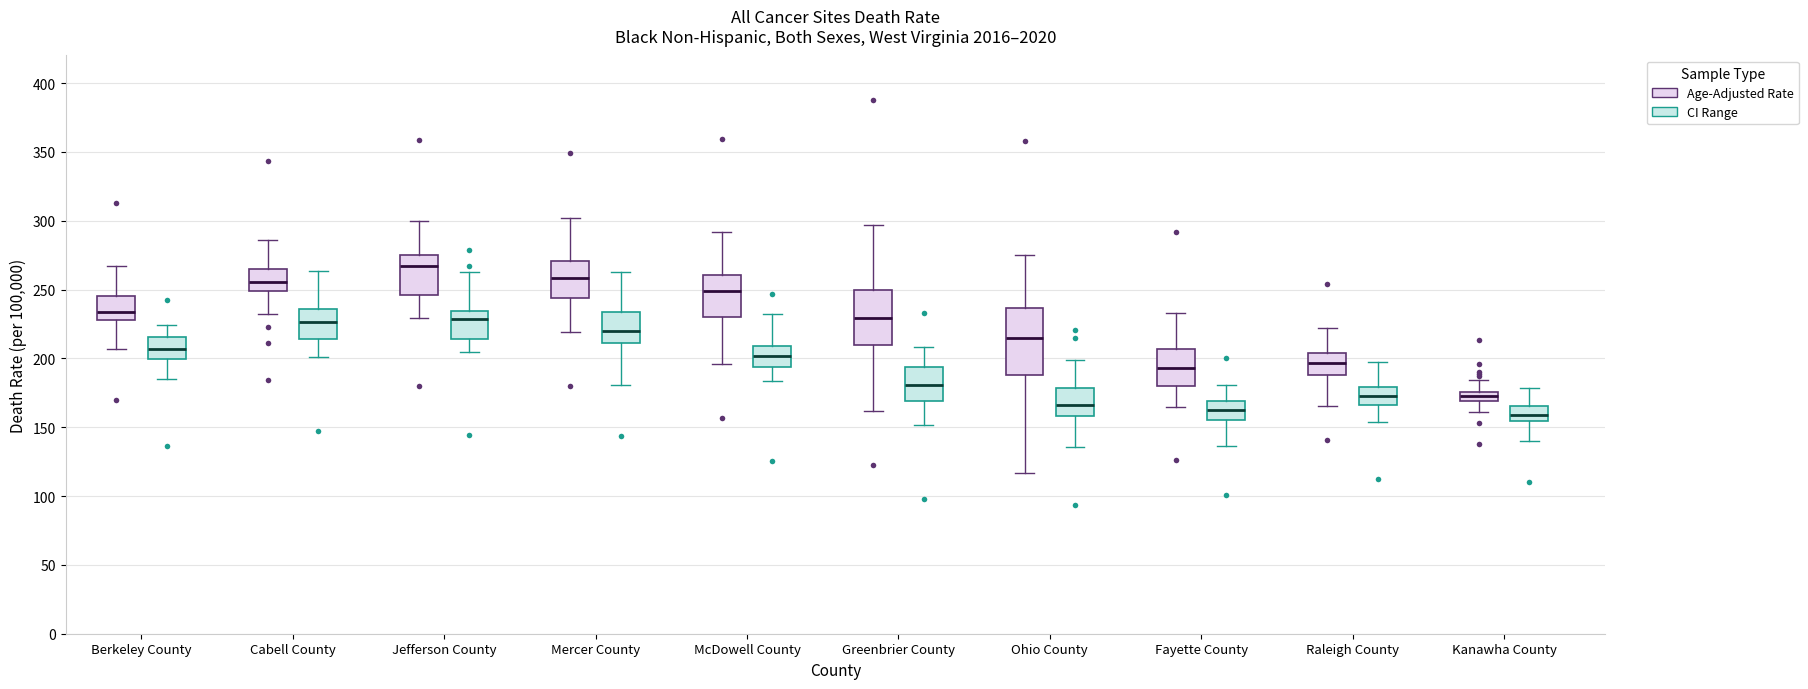

Where does the lower whisker of the box for Greenbrier County (CI Range) end on the y-axis? The values are not printed on the chart, so give them approximately, as read against the axis.

150